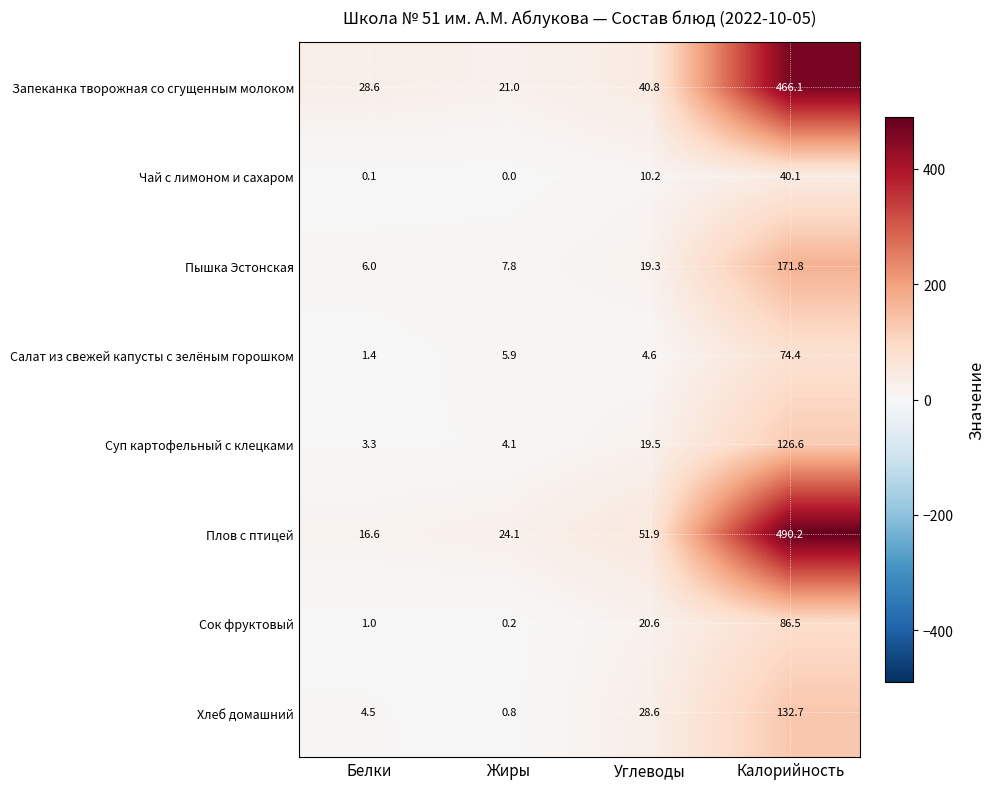

Where does the Хлеб домашний series first go above 28?

Углеводы